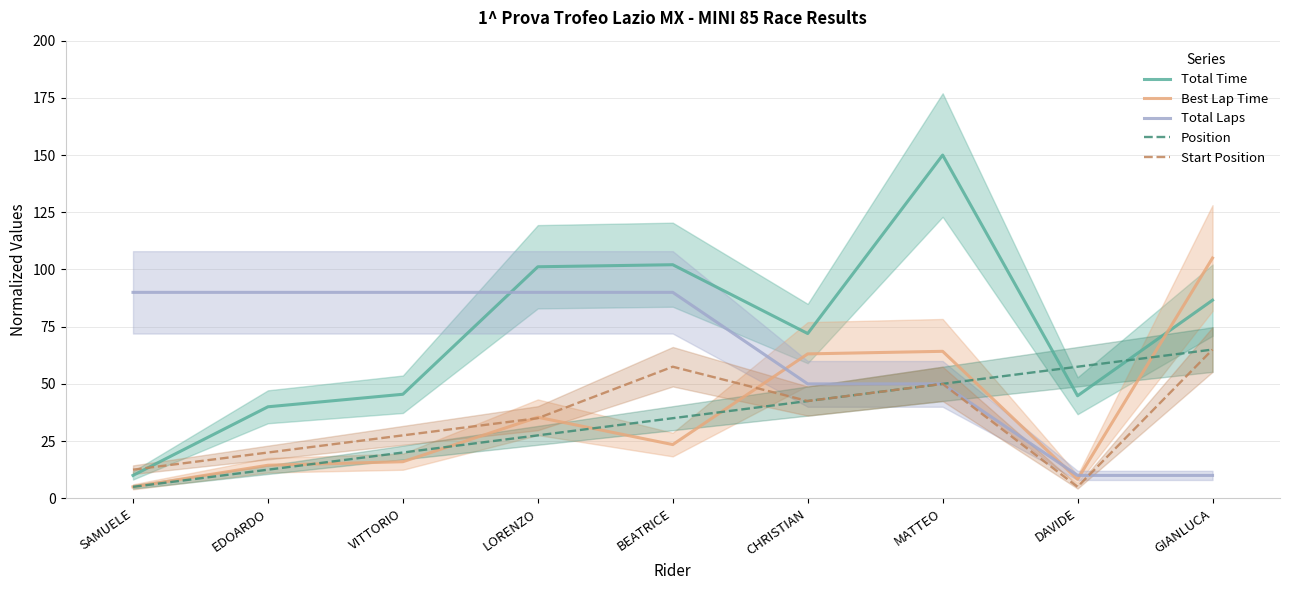

List the labels in order of Total Laps value, largest first.

SAMUELE, EDOARDO, VITTORIO, LORENZO, BEATRICE, CHRISTIAN, MATTEO, DAVIDE, GIANLUCA